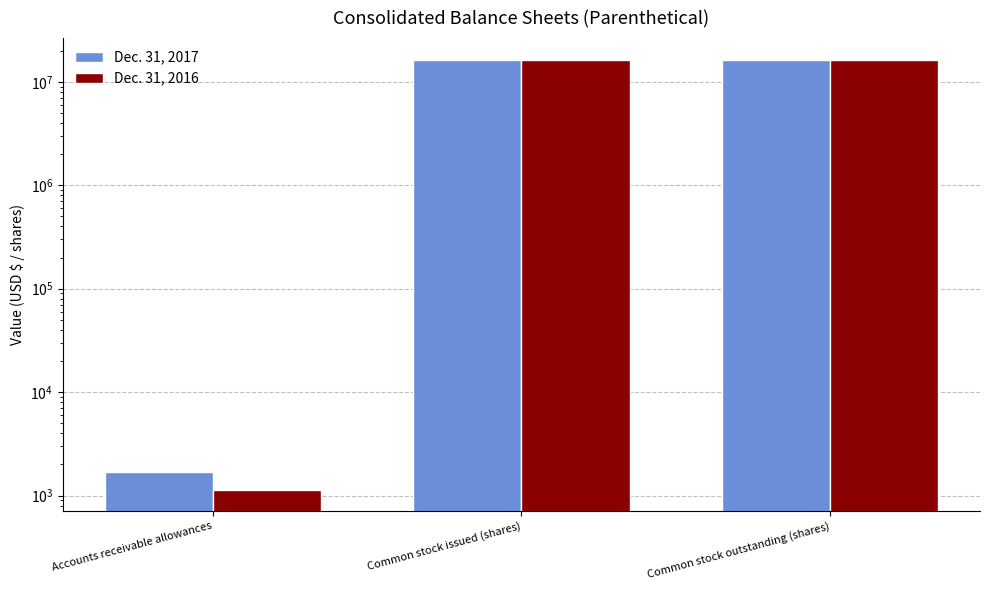

Does the chart contain stacked bars?

No